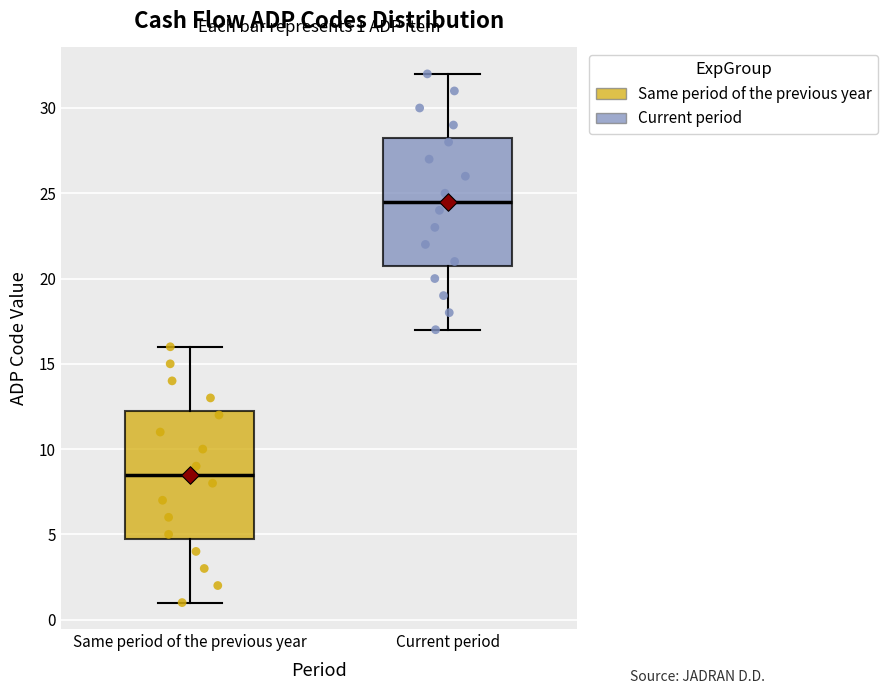

Which box's median line is the lowest?

Same period of the previous year